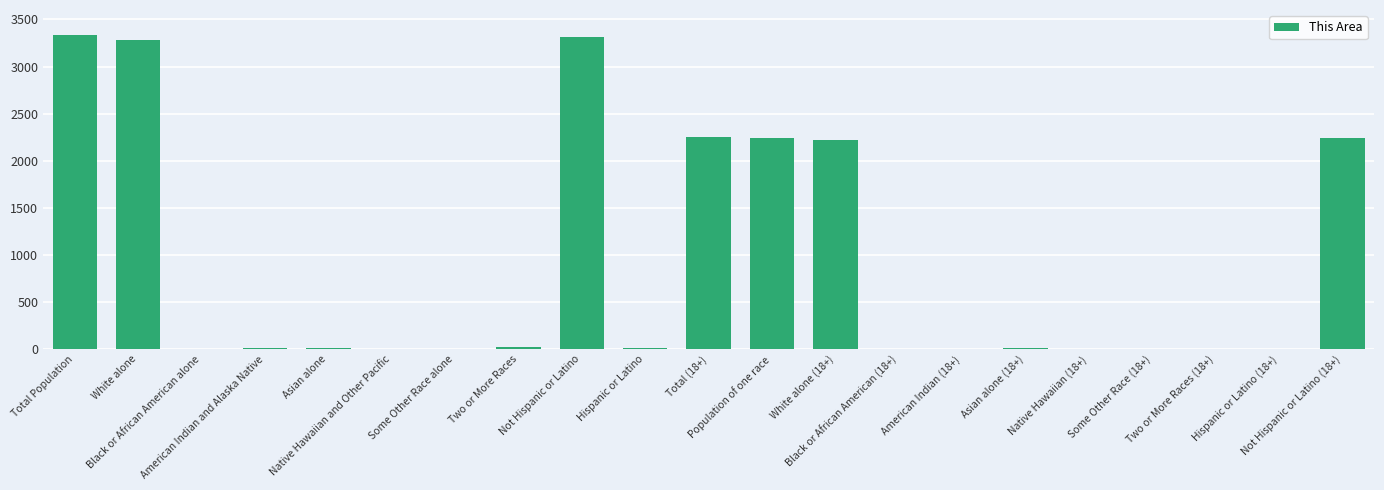

The chart shows a value of 11 at American Indian and Alaska Native. True or false?

True